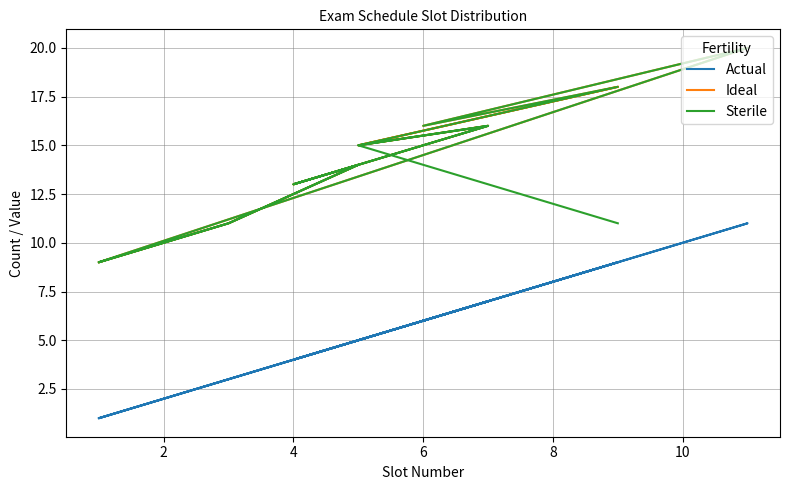

Which series has the largest total across all categories?

Ideal